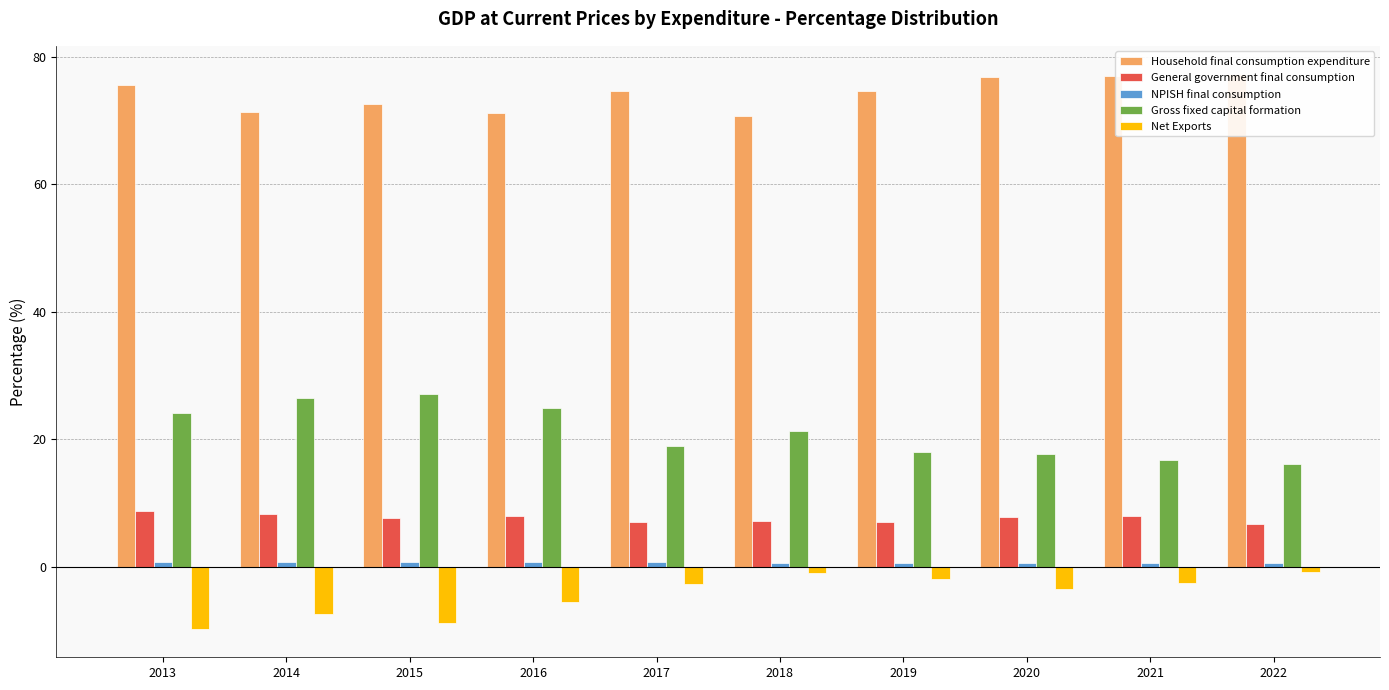

Reading right to left, transcribe all the data shown in this chart.

Household final consumption expenditure: 2022=77.4	2021=77.0	2020=76.9	2019=74.7	2018=70.7	2017=74.6	2016=71.2	2015=72.6	2014=71.3	2013=75.6
General government final consumption: 2022=6.7	2021=8.0	2020=7.8	2019=7.0	2018=7.1	2017=7.0	2016=7.9	2015=7.7	2014=8.3	2013=8.8
NPISH final consumption: 2022=0.5	2021=0.5	2020=0.6	2019=0.5	2018=0.6	2017=0.6	2016=0.7	2015=0.7	2014=0.6	2013=0.8
Gross fixed capital formation: 2022=16.0	2021=16.8	2020=17.7	2019=18.0	2018=21.2	2017=18.9	2016=24.8	2015=27.0	2014=26.4	2013=24.0
Net Exports: 2022=-0.8	2021=-2.6	2020=-3.5	2019=-1.9	2018=-1.0	2017=-2.8	2016=-5.5	2015=-8.9	2014=-7.4	2013=-9.9